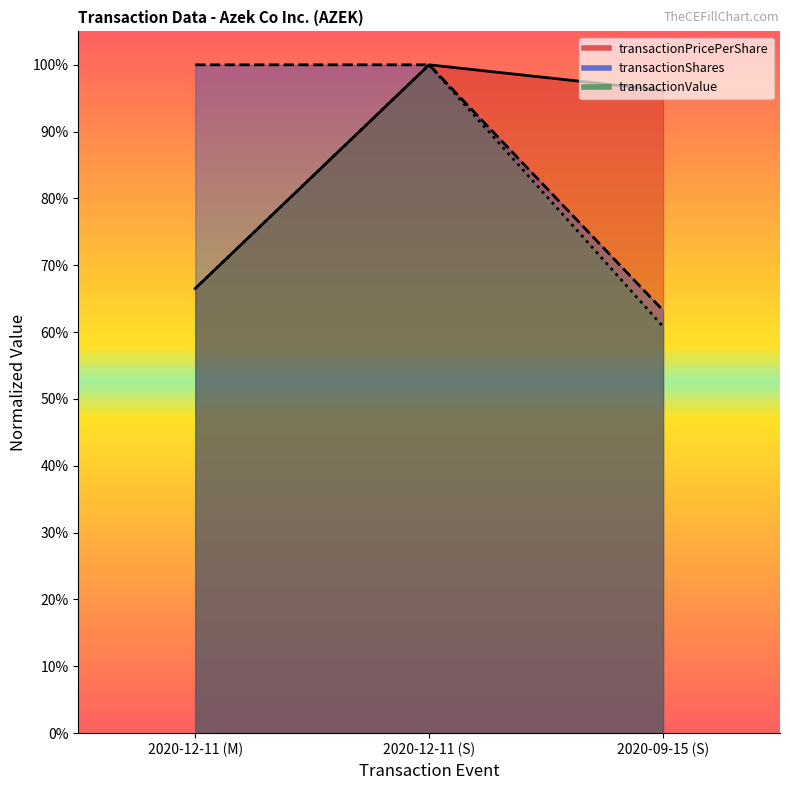

At 2020-12-11 (M), list the series in order from largest to smallest.

transactionShares, transactionPricePerShare, transactionValue